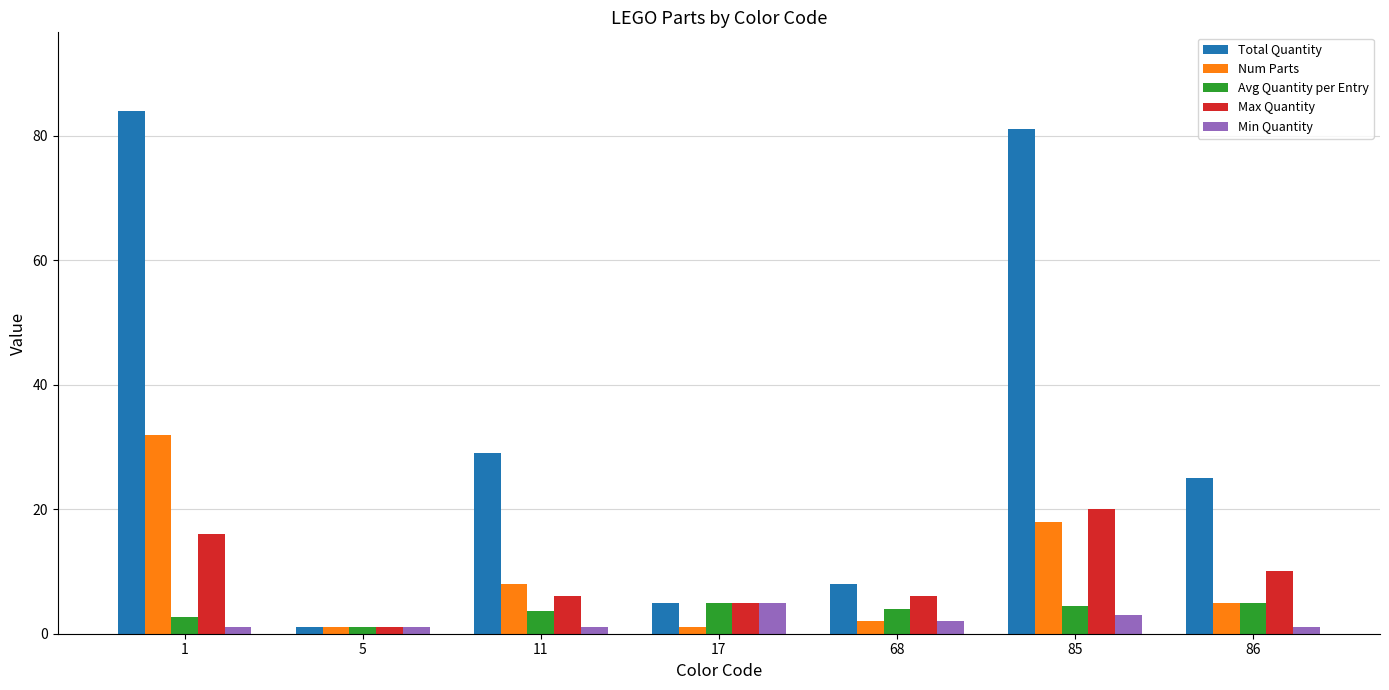

At which category is the sum across all series the highest?

1